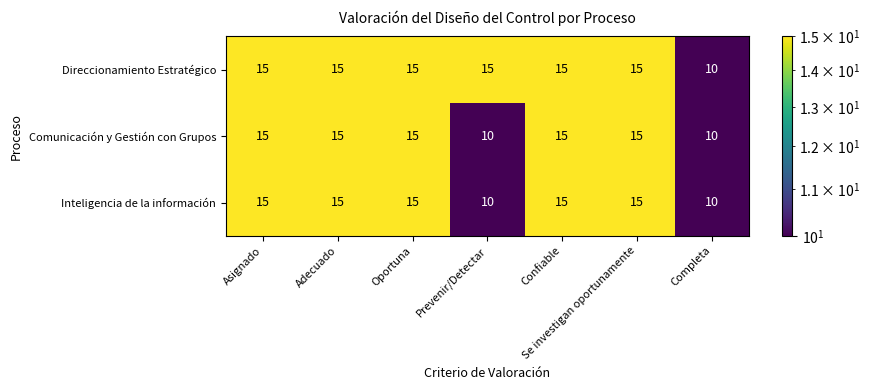

What is the average value of the Inteligencia de la información series?

14